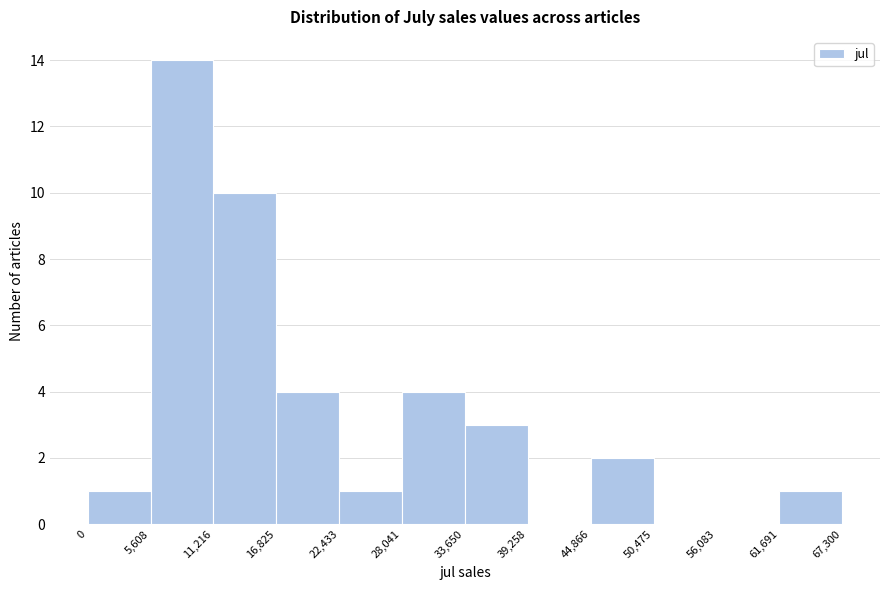

Reading left to right, transcribe this chart: for each bar, give the range it covers on the x-axis and its height. The values are not printed on the chart, so give them approximately, as read against the axis.

0 to 5,608: 1
5,608 to 11,216: 14
11,216 to 16,825: 10
16,825 to 22,433: 4
22,433 to 28,041: 1
28,041 to 33,650: 4
33,650 to 39,258: 3
39,258 to 44,866: 0
44,866 to 50,475: 2
50,475 to 56,083: 0
56,083 to 61,691: 0
61,691 to 67,300: 1